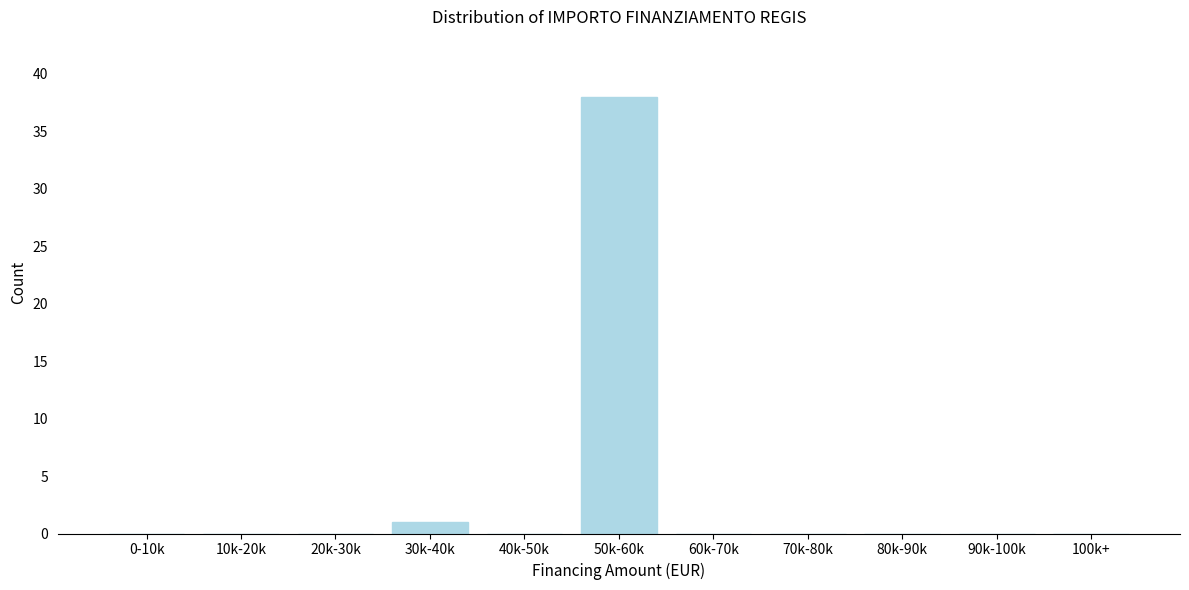

Reading right to left, extract all data points from this chart.

100k+=0	90k-100k=0	80k-90k=0	70k-80k=0	60k-70k=0	50k-60k=38	40k-50k=0	30k-40k=1	20k-30k=0	10k-20k=0	0-10k=0